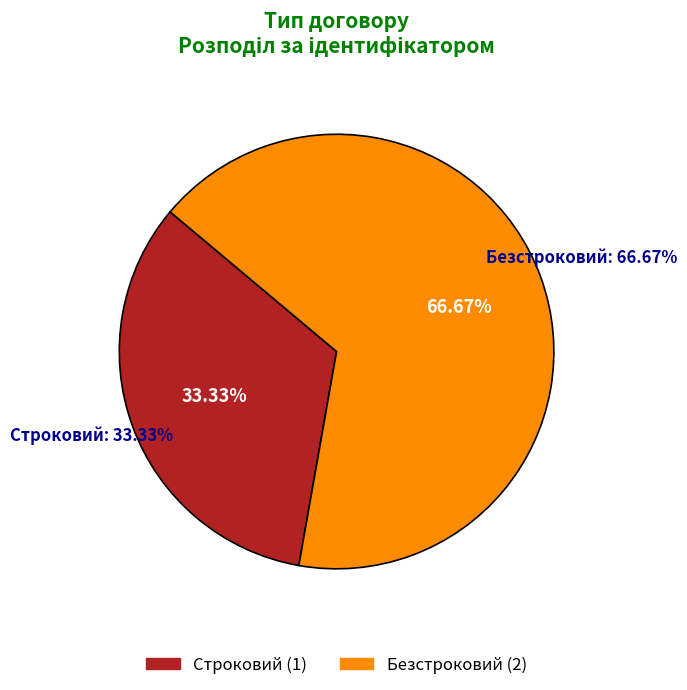

To the nearest percent, what is the difference between the Строковий and Безстроковий slice percentages?

33%